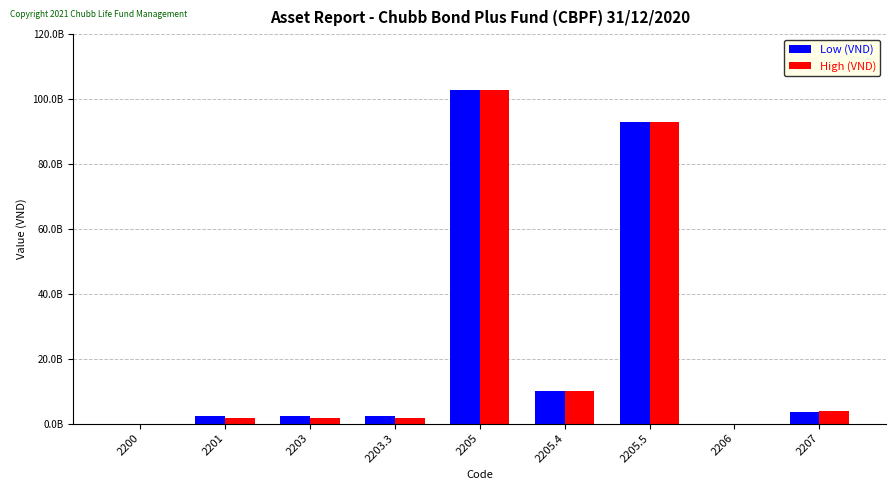

Does the chart contain stacked bars?

No